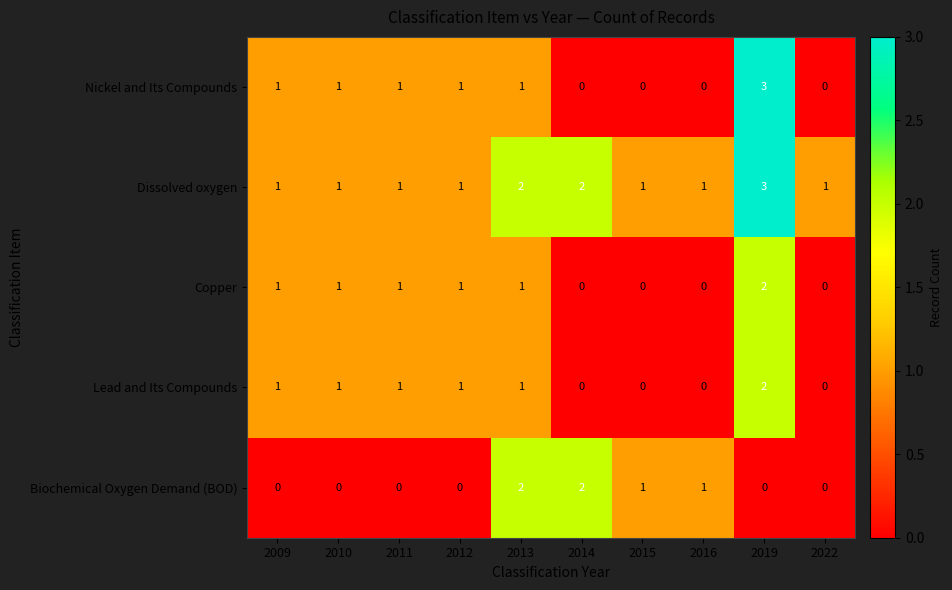

At which category is the sum across all series the highest?

2019